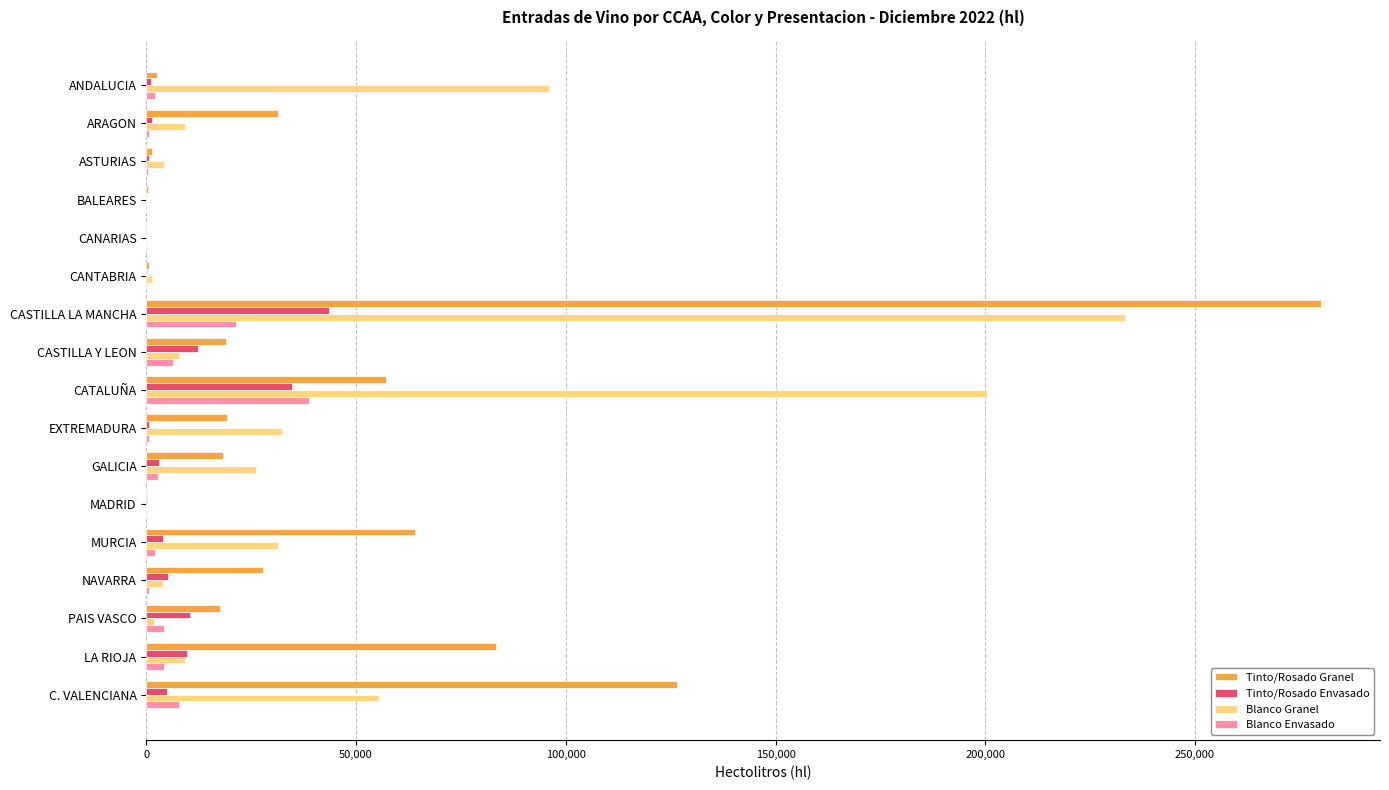

The Tinto/Rosado Envasado series shows 12206 at CASTILLA Y LEON. True or false?

True